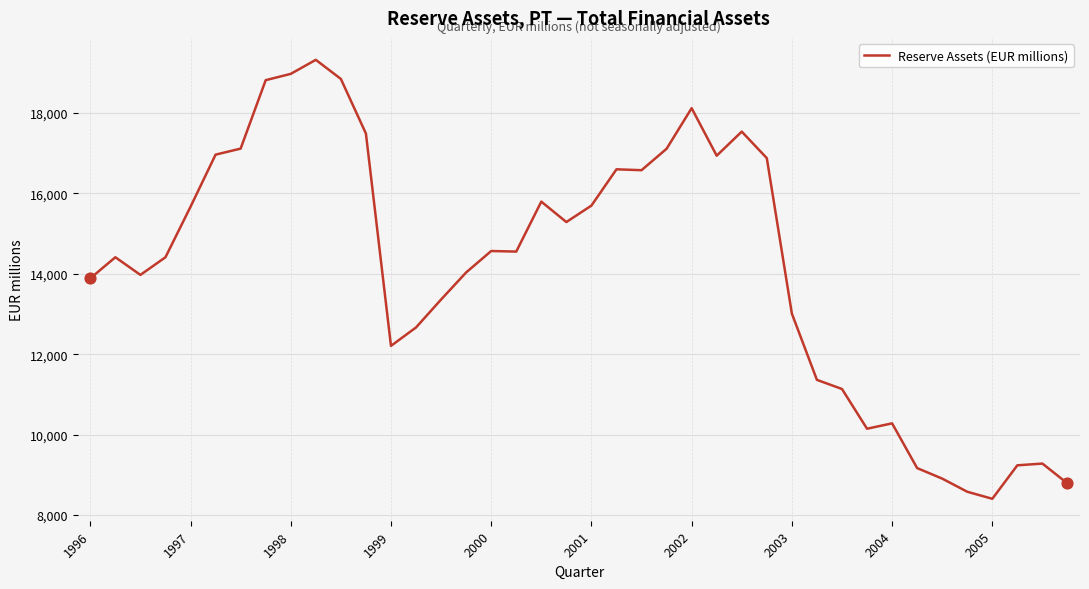

What is the smallest value displayed?

8403